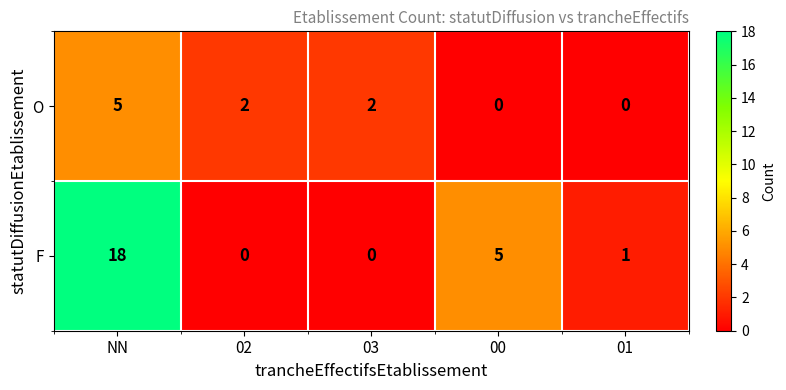

How many series are shown in this chart?

2